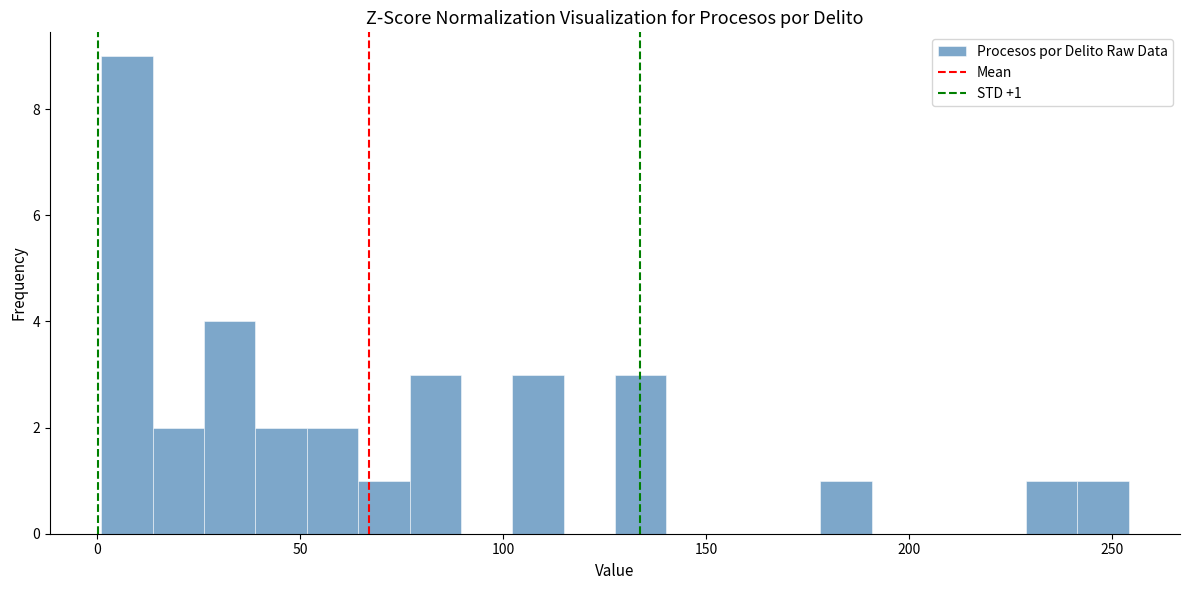

Around what value on the x-axis is the tallest bar? Give the approximate position of its centre, as read against the axis.

5